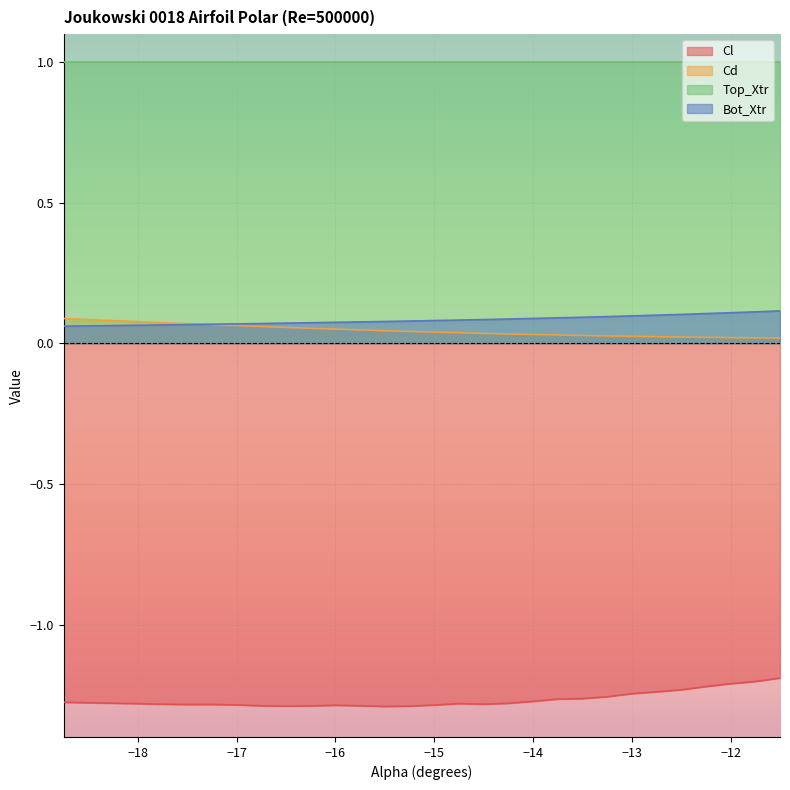

The value of Bot_Xtr at -16.5 is 0.1. True or false?

False